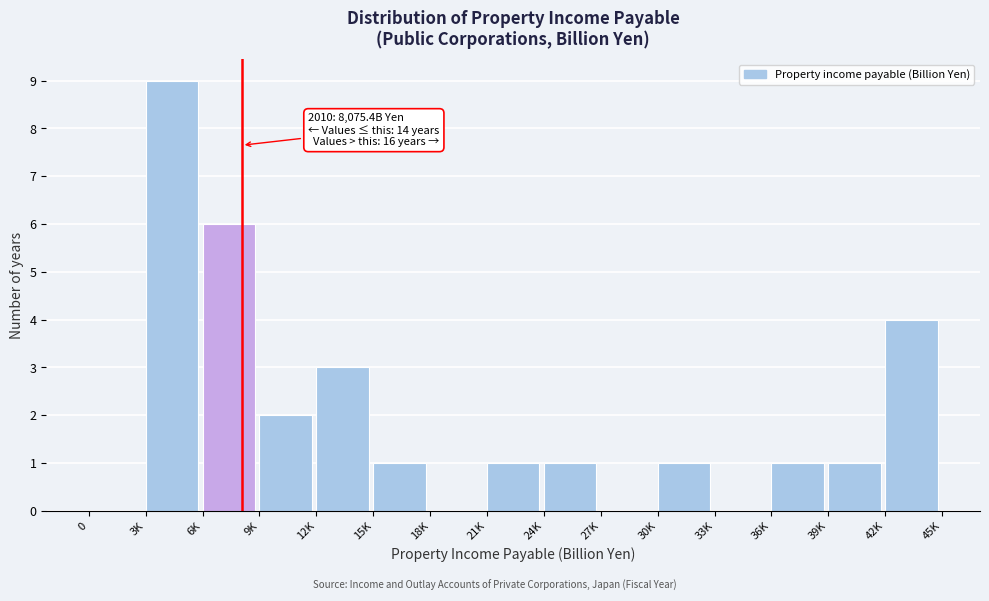

Reading left to right, list all the values displayed in this chart.

0=0	3K=9	6K=6	9K=2	12K=3	15K=1	18K=0	21K=1	24K=1	27K=0	30K=1	33K=0	36K=1	39K=1	42K=4